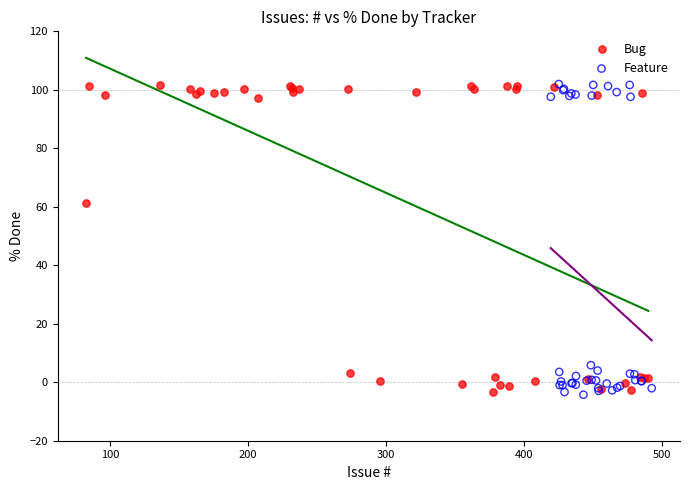

What are all the series names shown in the legend?

Bug, Feature